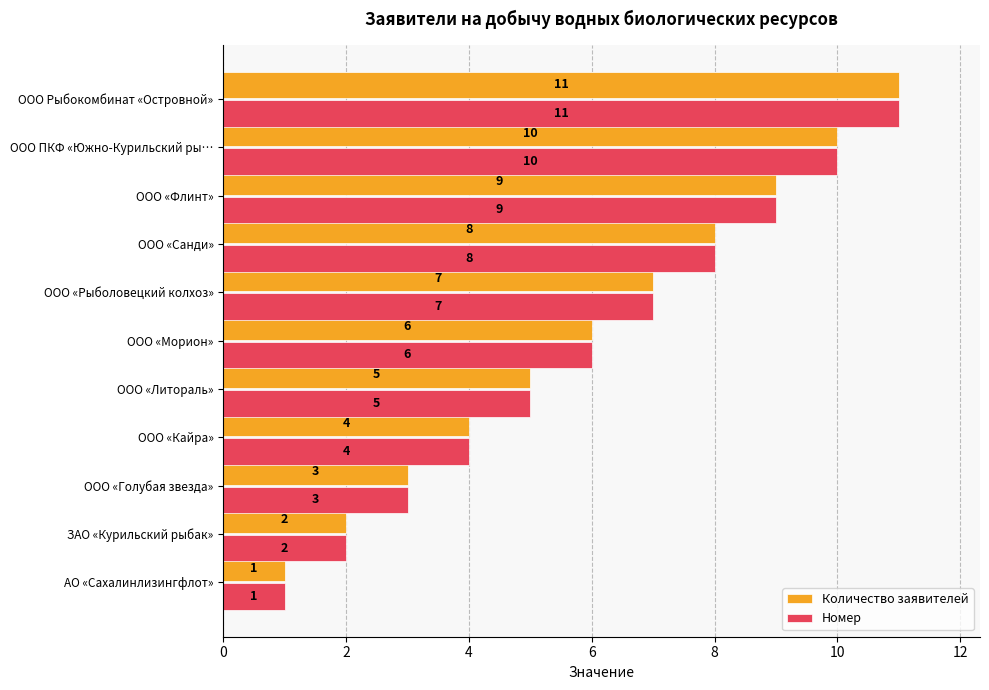

What is the difference between the maximum and minimum values in the Количество заявителей series?

10